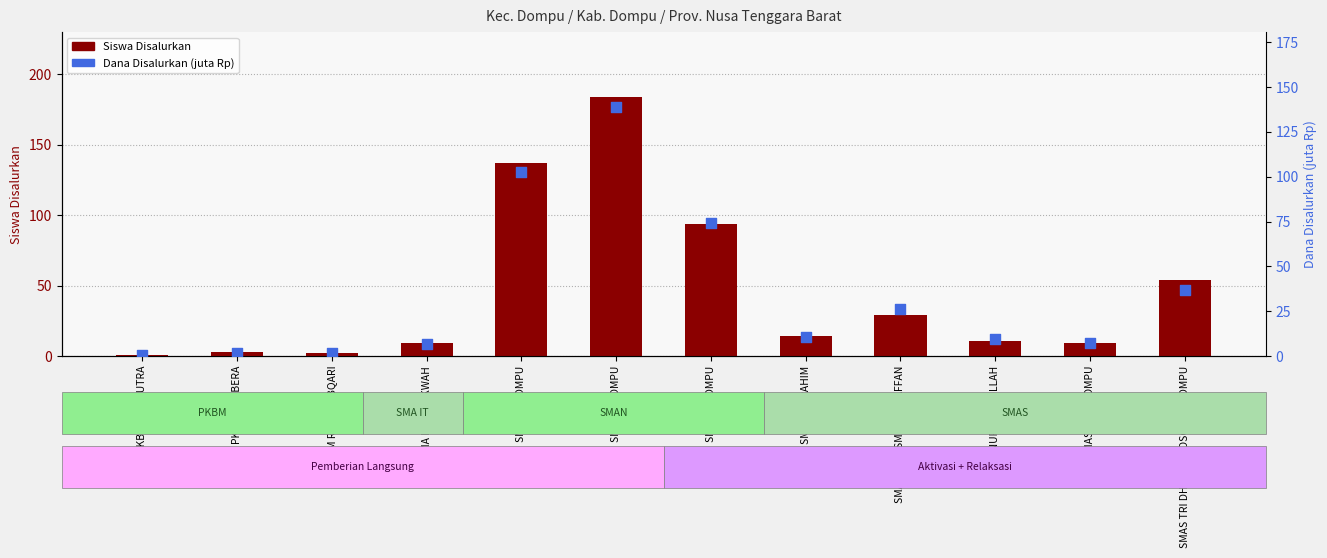

Which series has the largest Y range (max minus min)?

Siswa Disalurkan